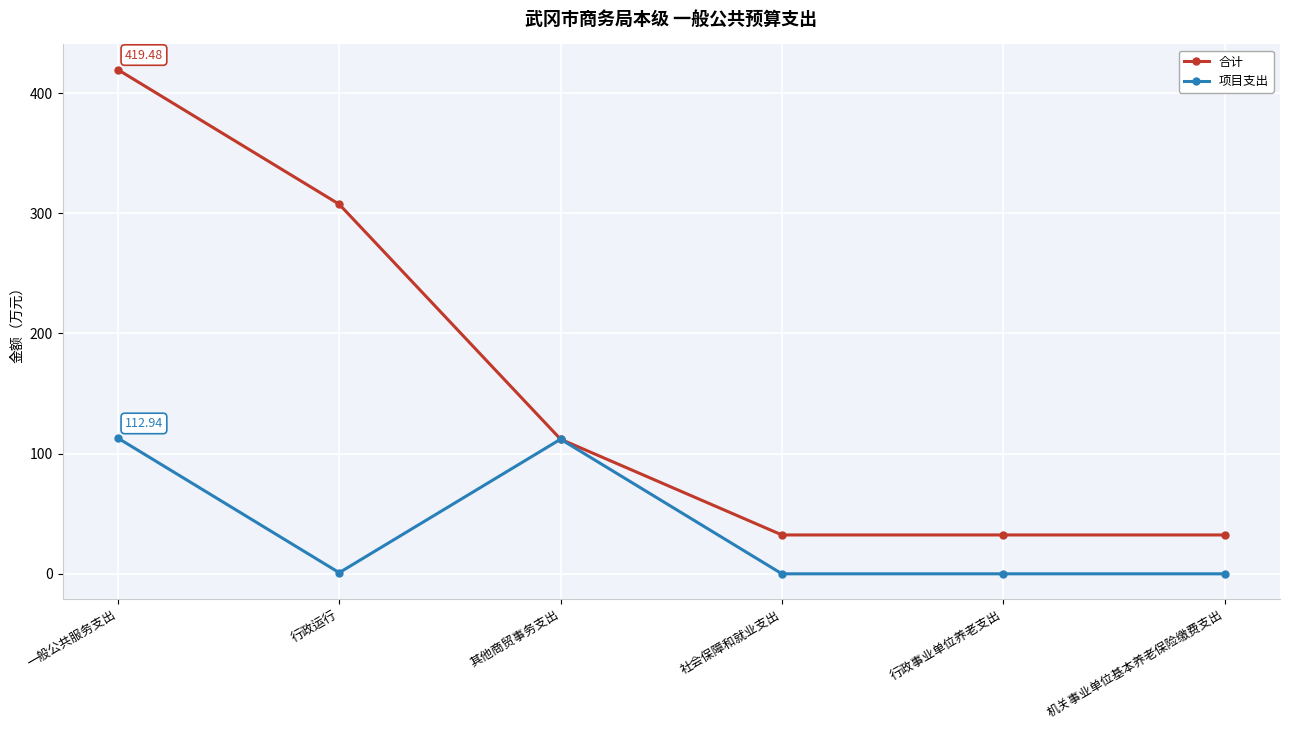

The 合计 series shows 32.3 at 机关事业单位基本养老保险缴费支出. True or false?

True